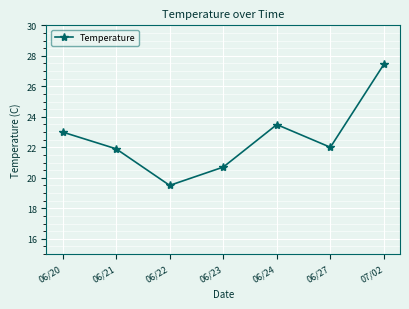

Is it true that the value at 06/23 is 20.7?

True